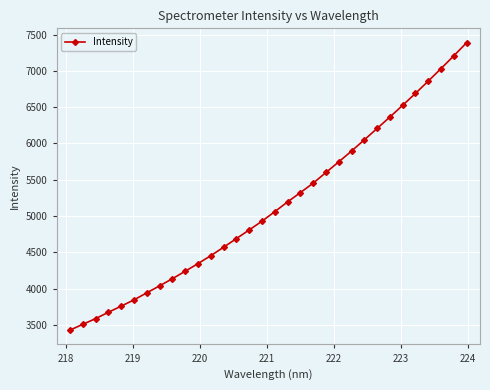

What is the average value?

5142.4